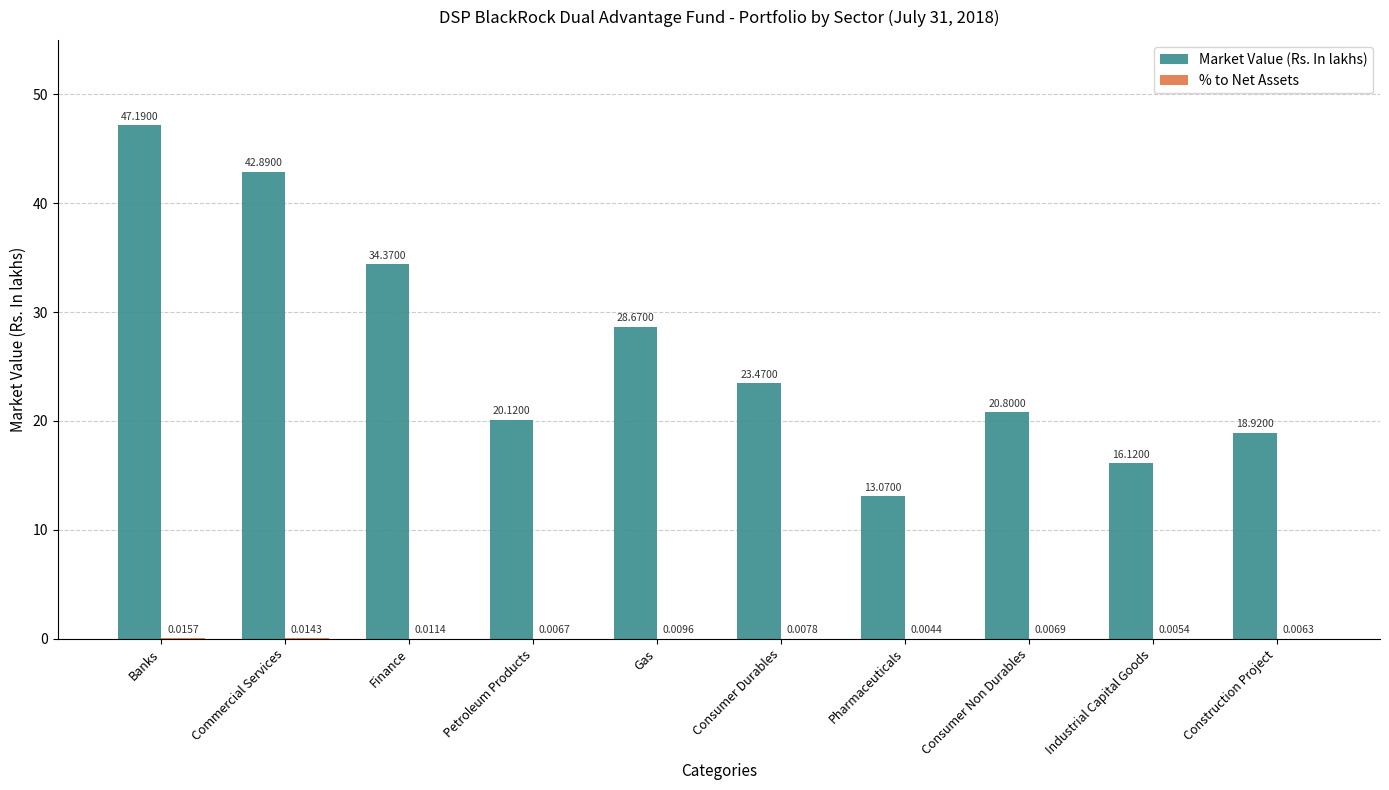

At which category is the sum across all series the highest?

Banks